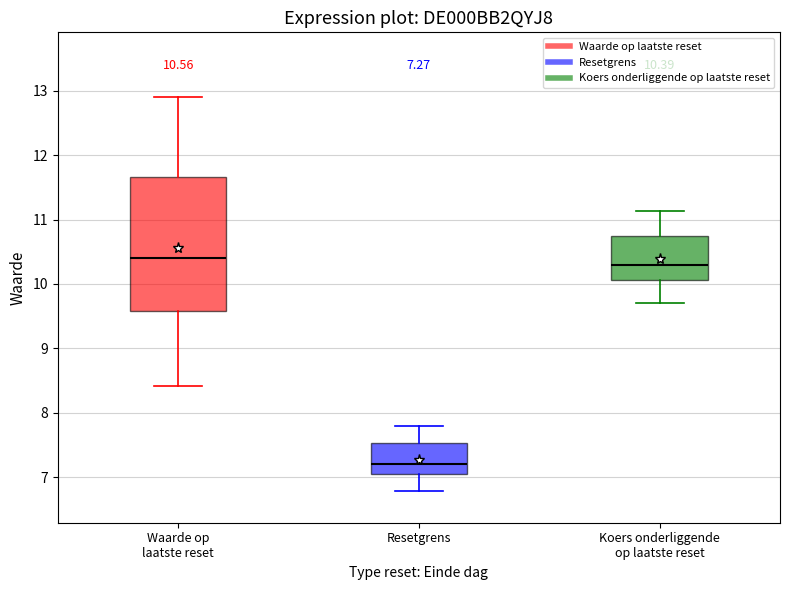

Which box is the tallest, from its lower edge to its upper edge?

Waarde op laatste reset